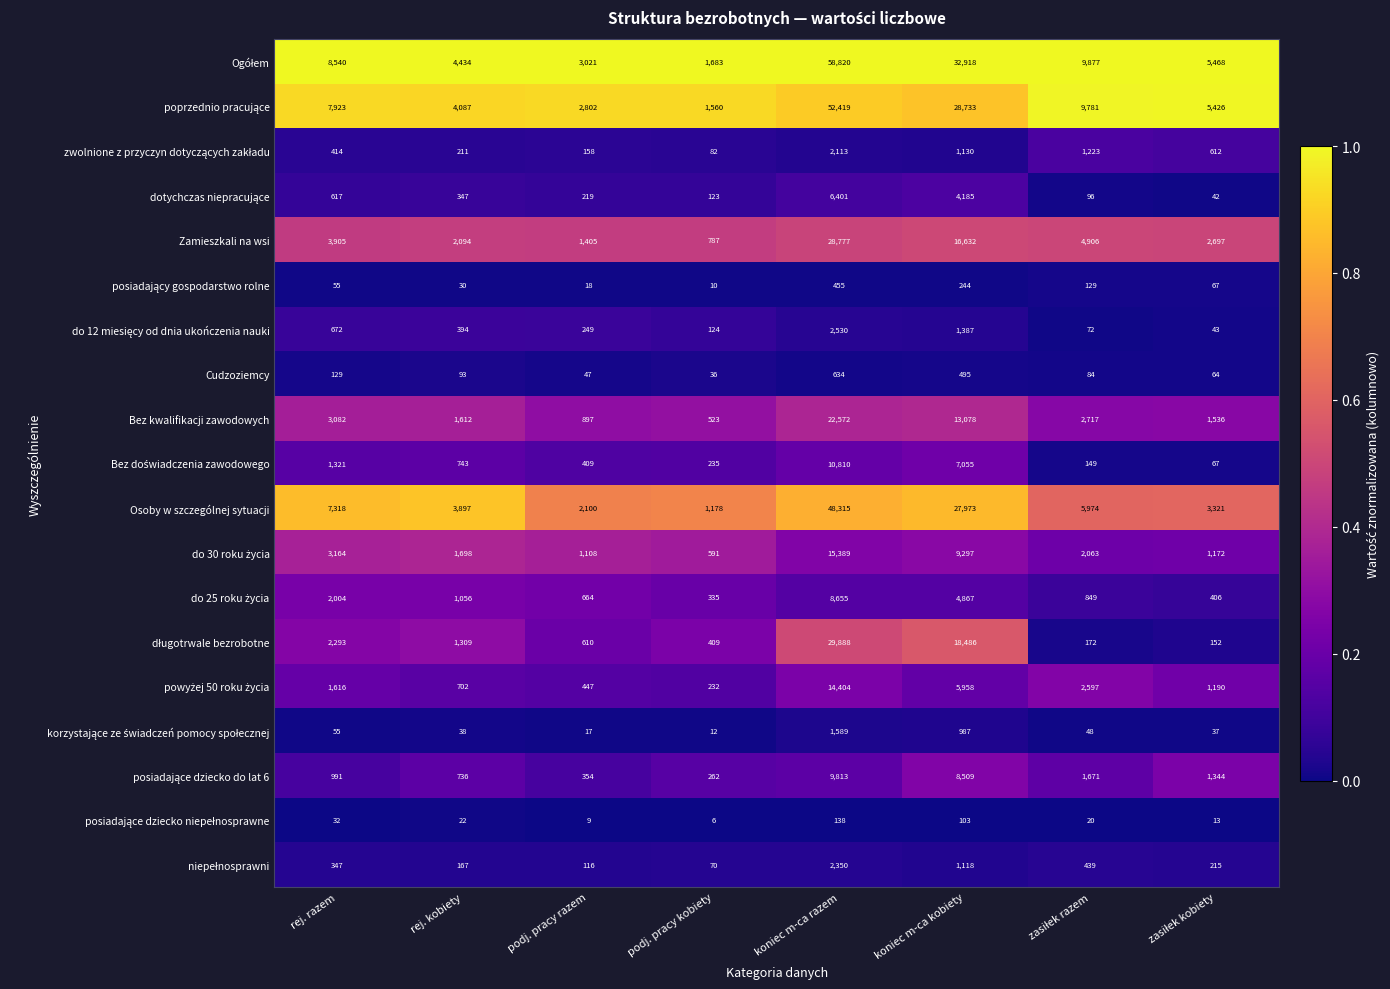

What is the spread (max minus min) of values at koniec m-ca razem?

58682